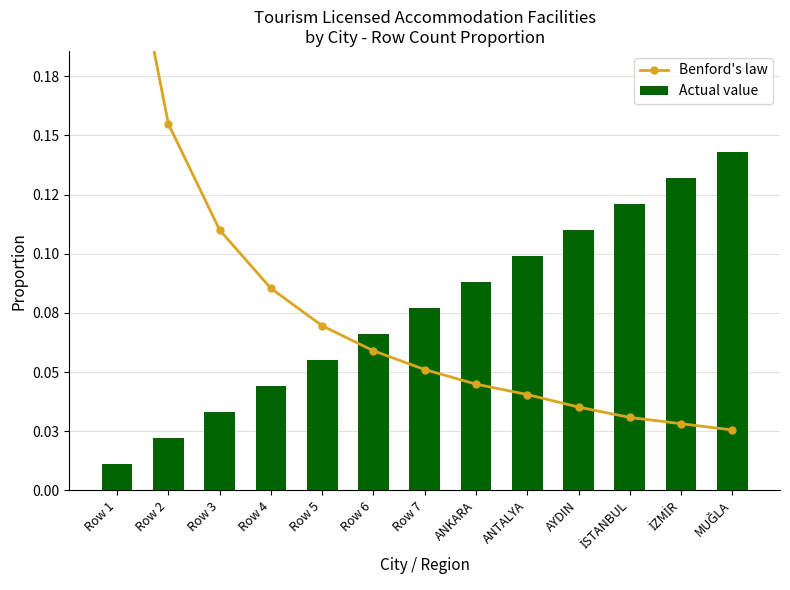

At which category is the sum across all series the highest?

Row 1